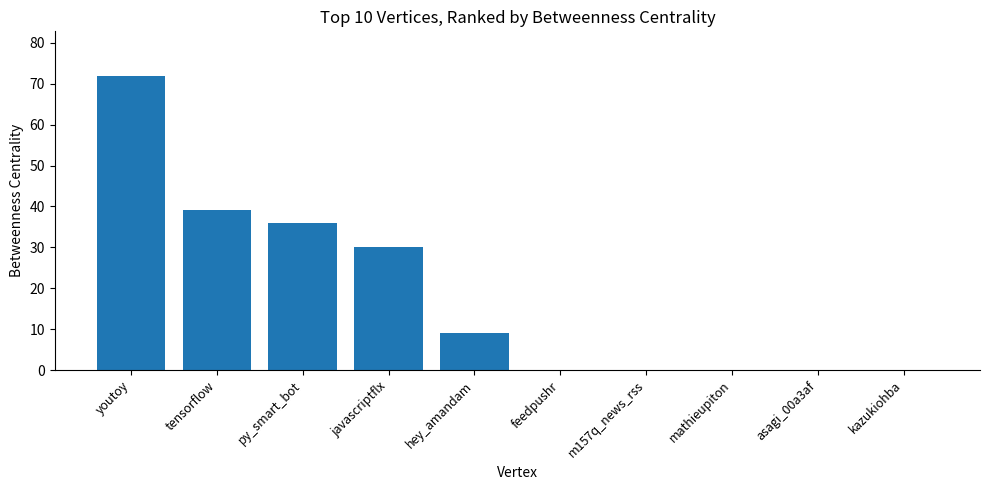

What is the sum of all values?

186